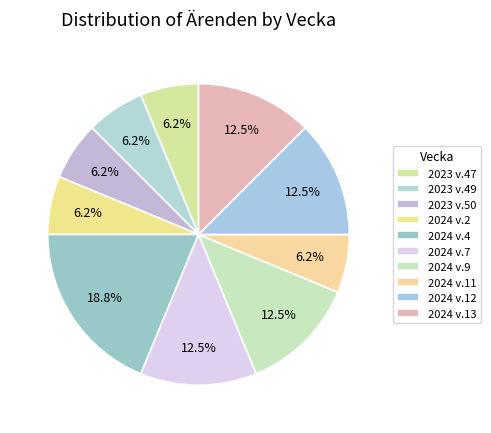

Does 2024 v.4 represent more than half of the total?

No